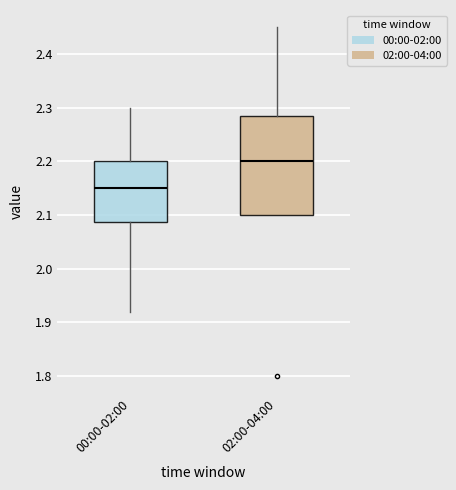

Reading left to right, read every box against the y-axis: the position of its median line, the range the box covers, and the ends of its whiskers. The values are not printed on the chart, so give them approximately, as read against the axis.

00:00-02:00: median 2.15, box 2.09 to 2.20, whiskers 1.92 to 2.30
02:00-04:00: median 2.20, box 2.10 to 2.29, whiskers 2.10 to 2.45